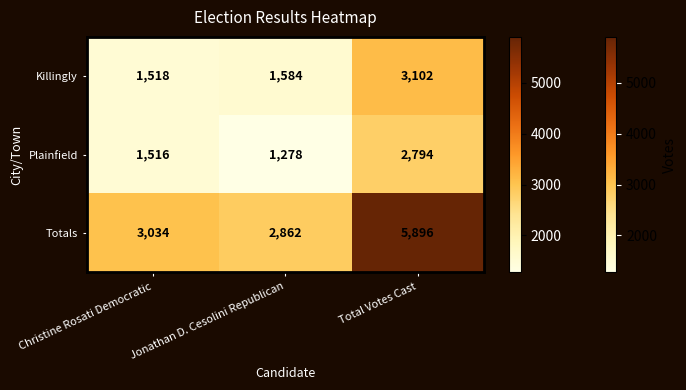

Where is Totals nearest to the value 4379?

Christine Rosati Democratic